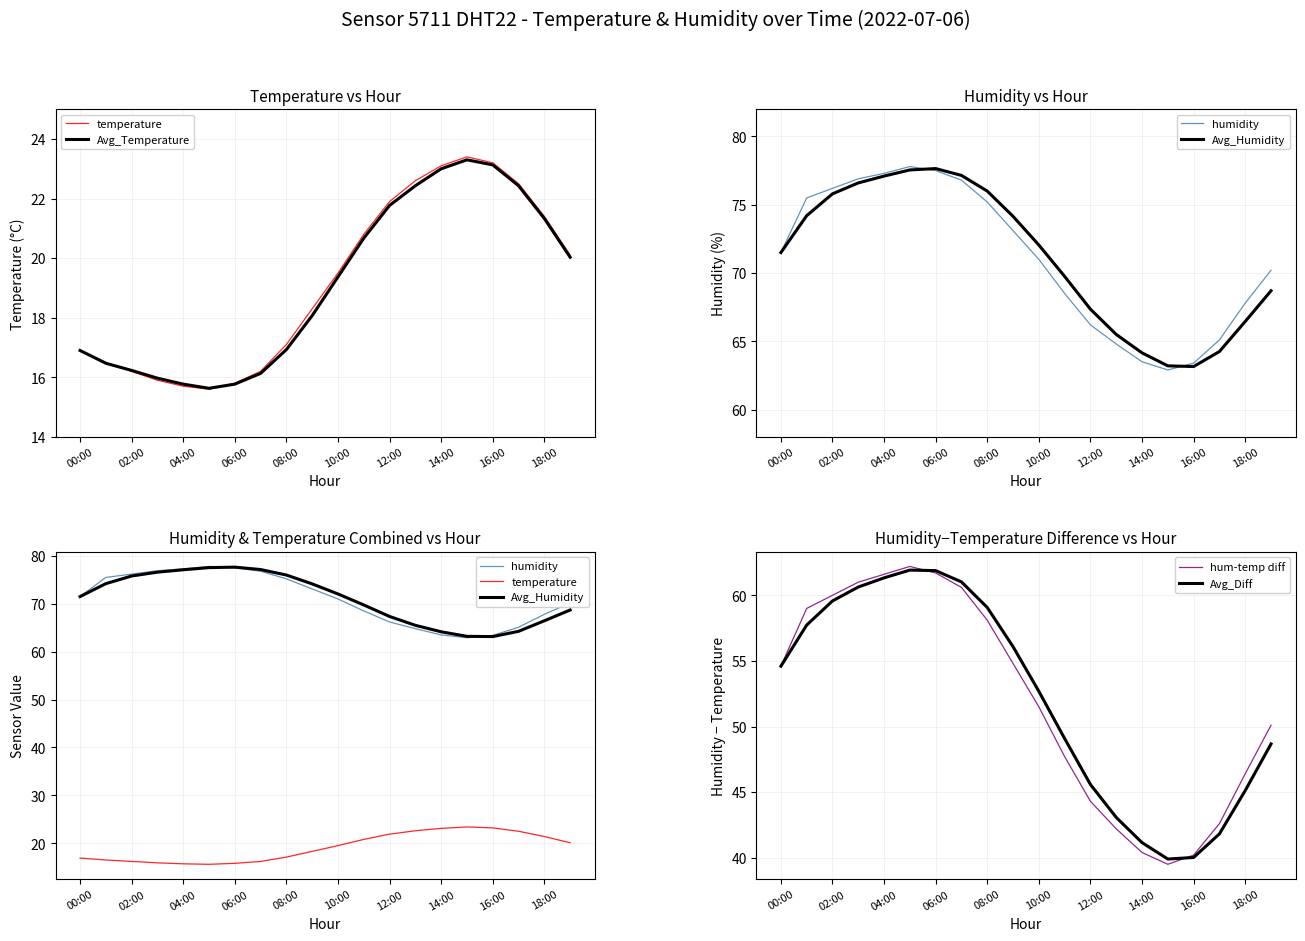

At which label does Avg_Diff first exceed 54?

00:00